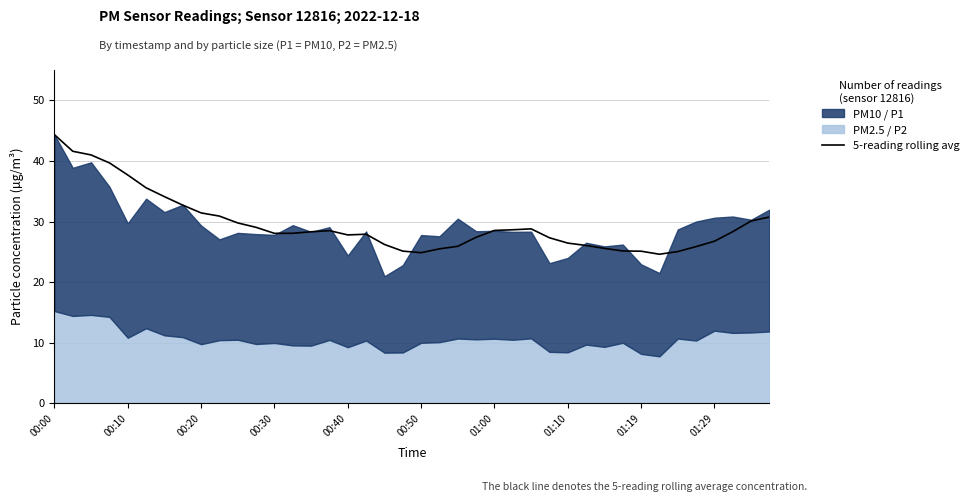

True or false: the data has more than 0 interior local peaks.

True